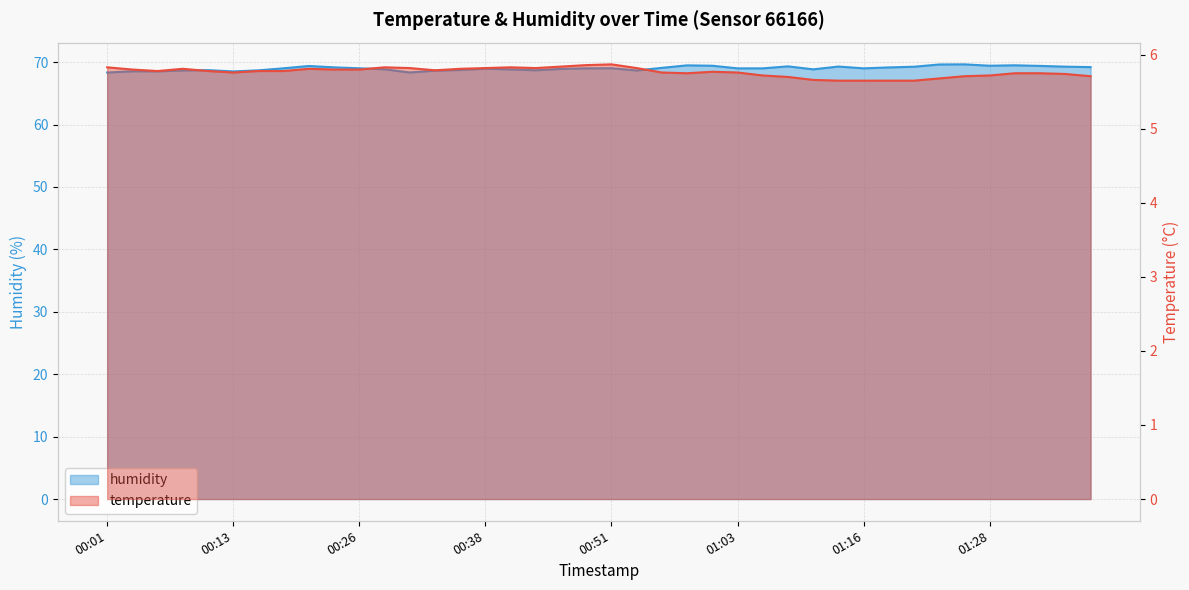

At how many categories does at least one series exceed 5?

40